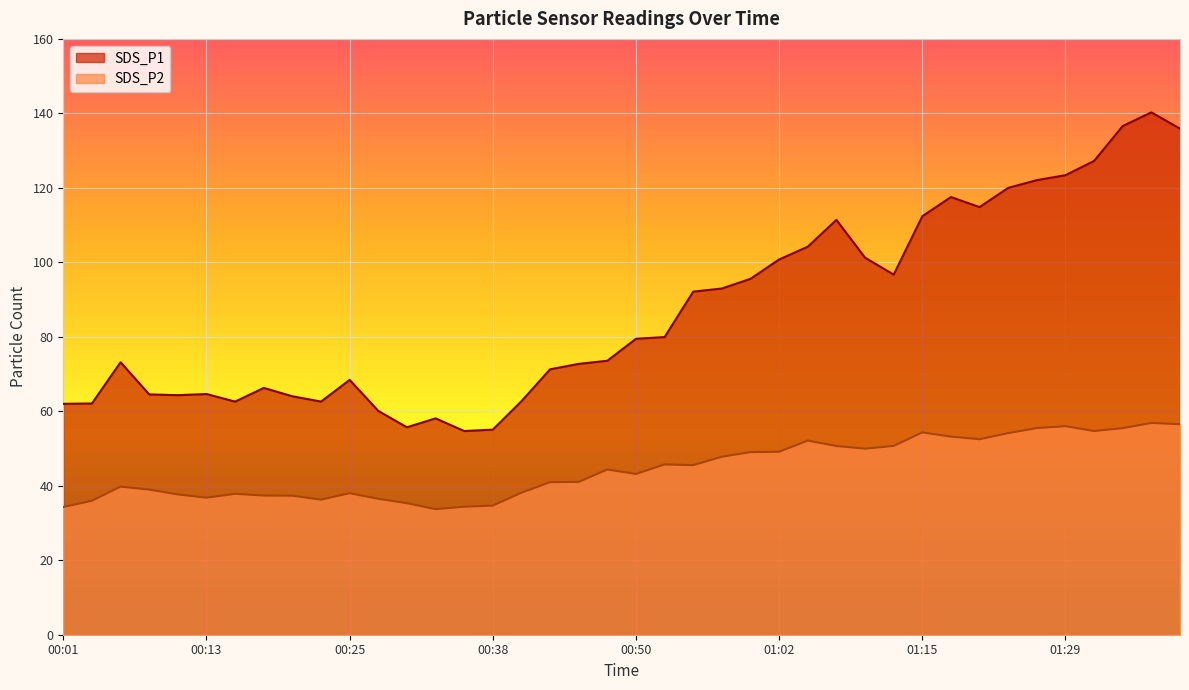

In SDS_P1, how many points are lower than both neighbors (excluding endpoints)?

7